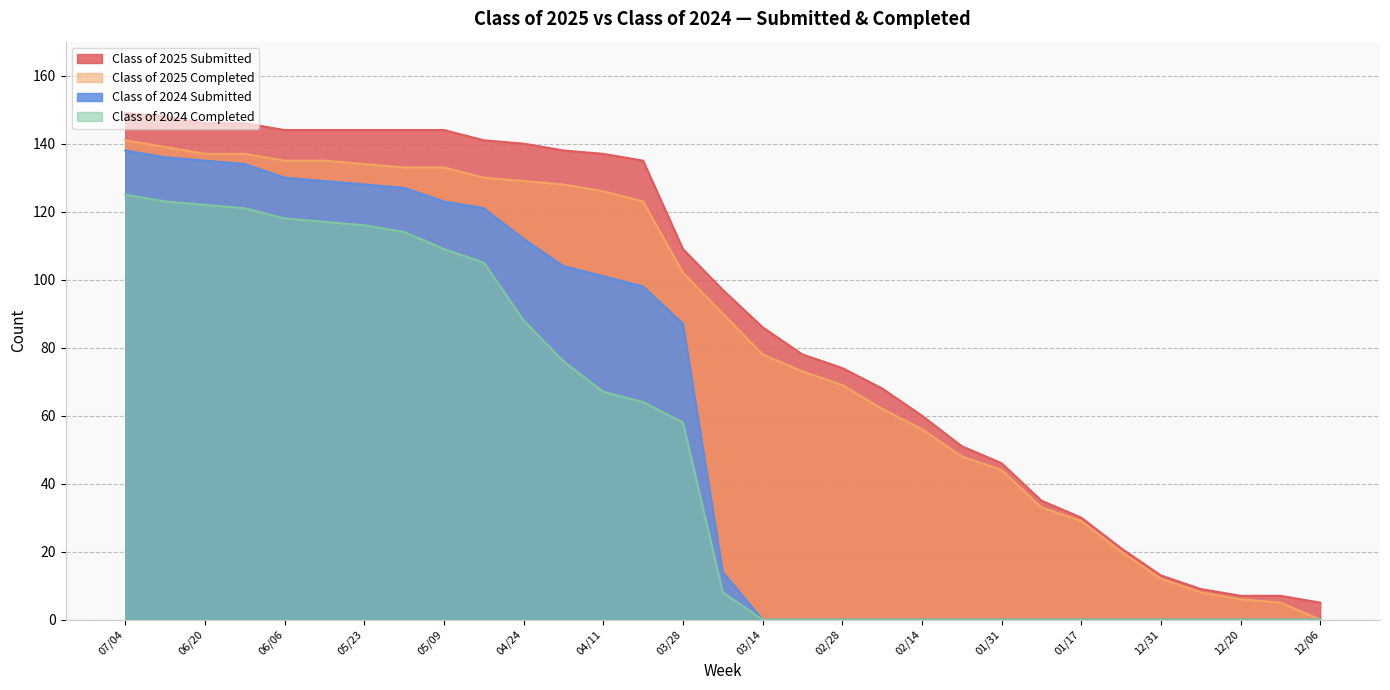

Between 02/21 and 06/13, which is larger?

06/13